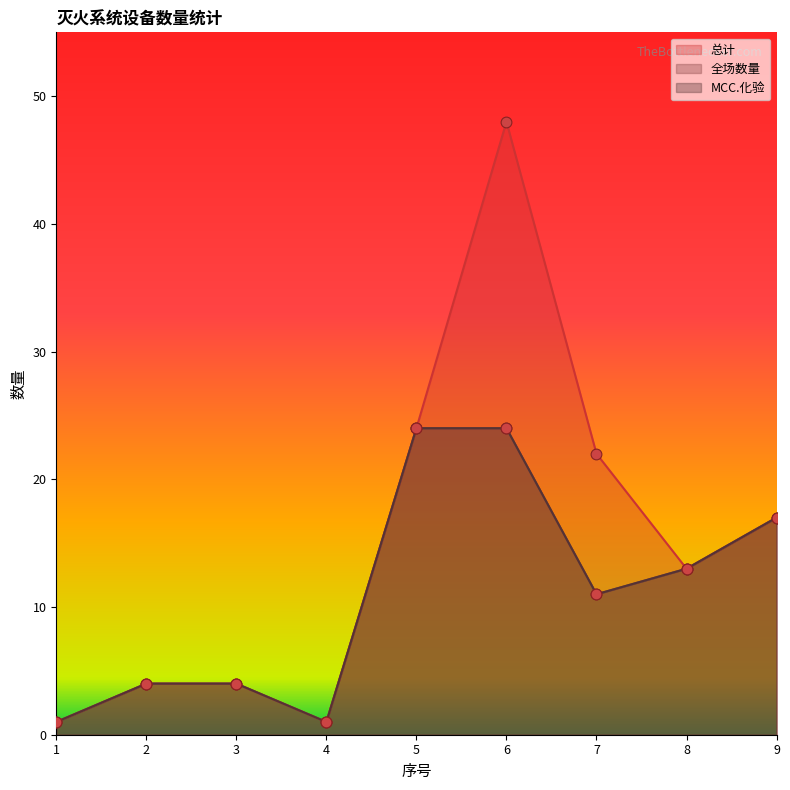

What is the total value across all series at 9?

51